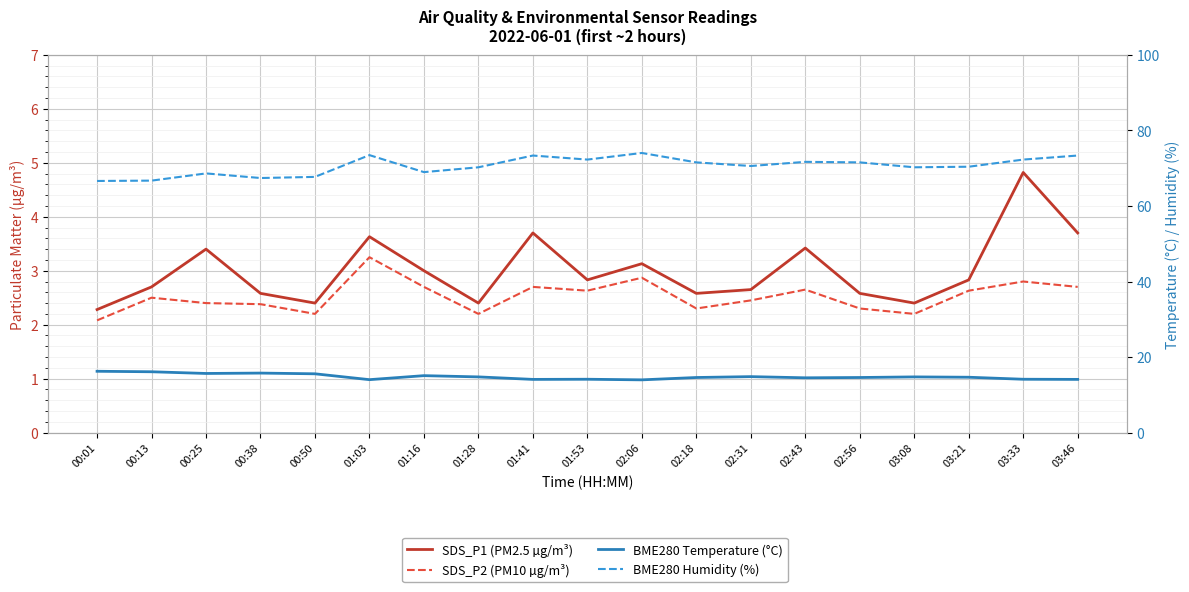

True or false: SDS_P1 (PM2.5 µg/m³) and BME280 Humidity (%) cross at least once.

False